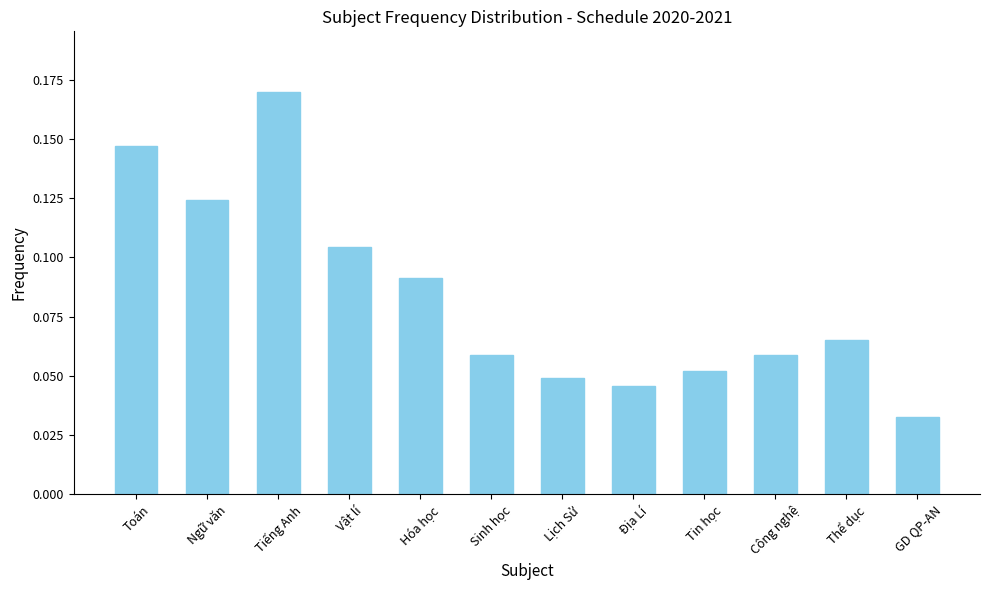

What is the sum of all values?

1.0